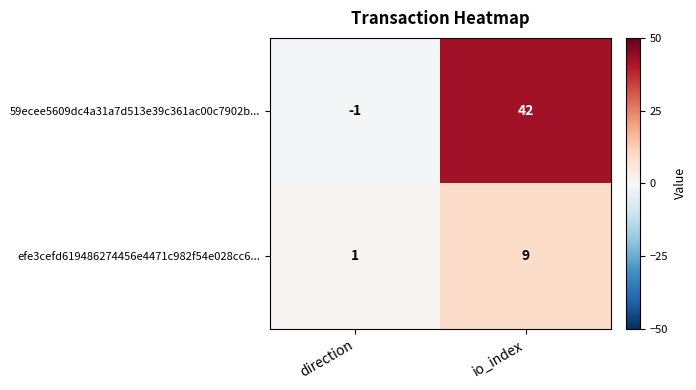

Which series changed the most between direction and io_index?

59ecee5609dc4a31a7d513e39c361ac00c7902b...